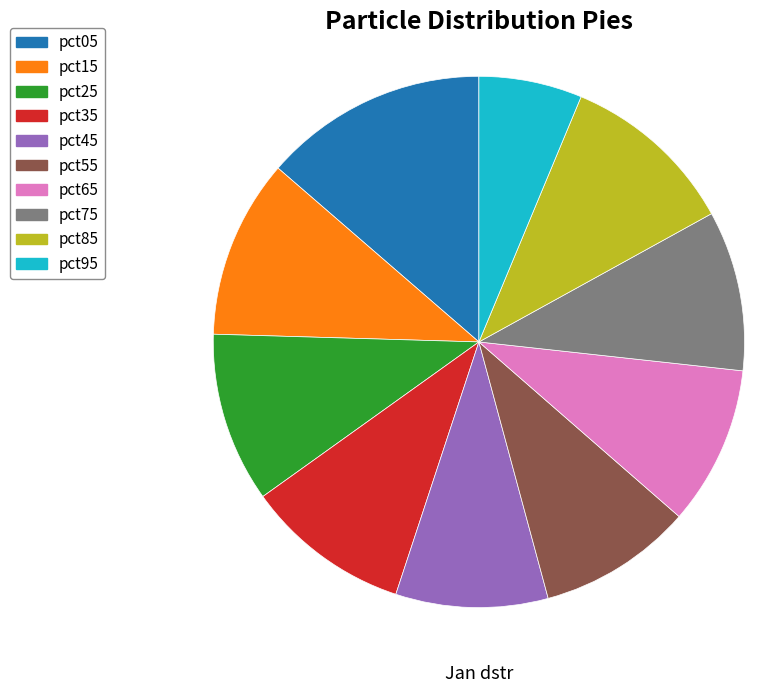

Combined, do pct45 and pct55 account for over 50%?

No